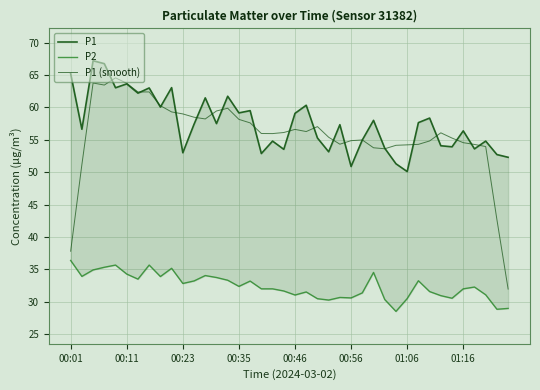

Reading left to right, list all the values displayed in this chart.

P1: 65.2	56.6	67.2	66.8	63.0	63.6	62.2	63.0	60.0	63.0	53.0	57.4	61.5	57.5	61.7	59.1	59.5	52.9	54.8	53.5	59.1	60.3	55.3	53.1	57.3	50.9	55.0	58.0	53.7	51.3	50.1	57.6	58.4	54.1	53.9	56.4	53.6	54.8	52.7	52.3
P2: 36.4	33.9	34.9	35.3	35.7	34.3	33.5	35.7	33.9	35.2	32.8	33.2	34.0	33.8	33.3	32.4	33.2	32.0	32.0	31.7	31.1	31.5	30.5	30.3	30.7	30.6	31.4	34.5	30.4	28.5	30.5	33.2	31.6	30.9	30.6	32.0	32.3	31.1	28.9	29.0
P1 (smooth): 37.8	51.2	63.8	63.4	64.6	63.7	62.4	62.4	60.3	59.3	59.0	58.5	58.2	59.4	59.9	58.1	57.6	56.0	56.0	56.1	56.6	56.3	57.0	55.4	54.3	54.9	55.0	53.8	53.6	54.2	54.2	54.3	54.8	56.1	55.3	54.6	54.3	54.0	42.7	32.0